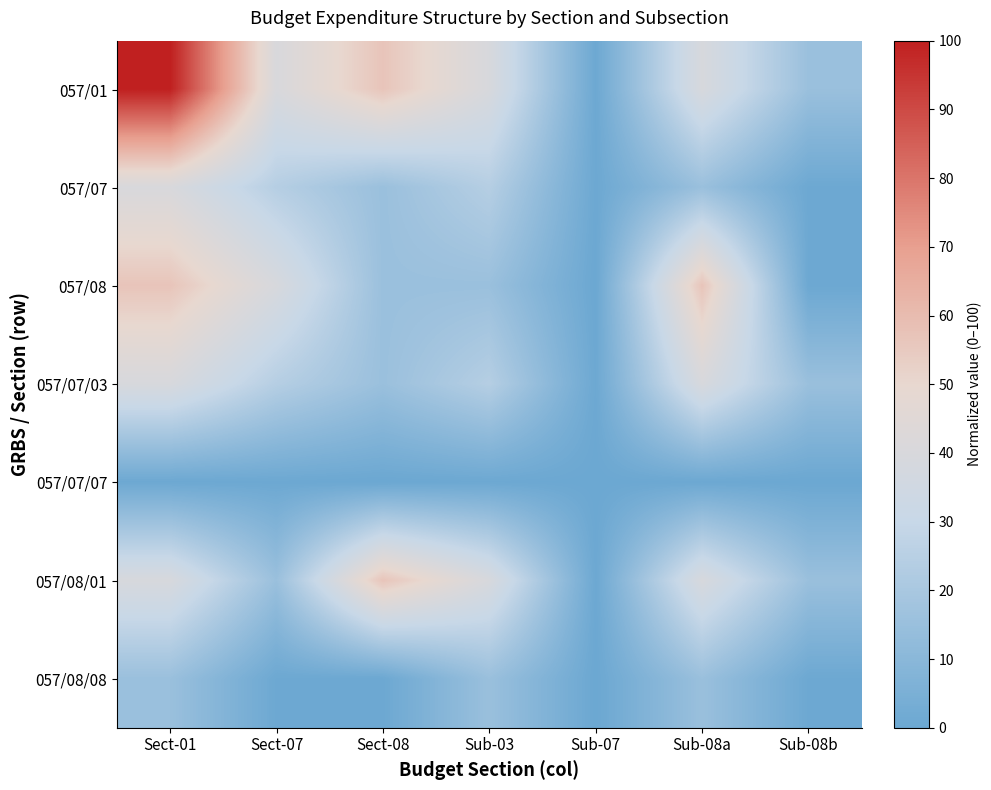

At Sub-07, list the series in order from largest to smallest.

057/01, 057/07/03, 057/07, 057/08/01, 057/07/07, 057/08, 057/08/08